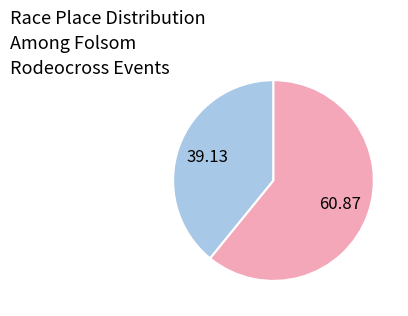

Does any single category account for the majority?

Yes